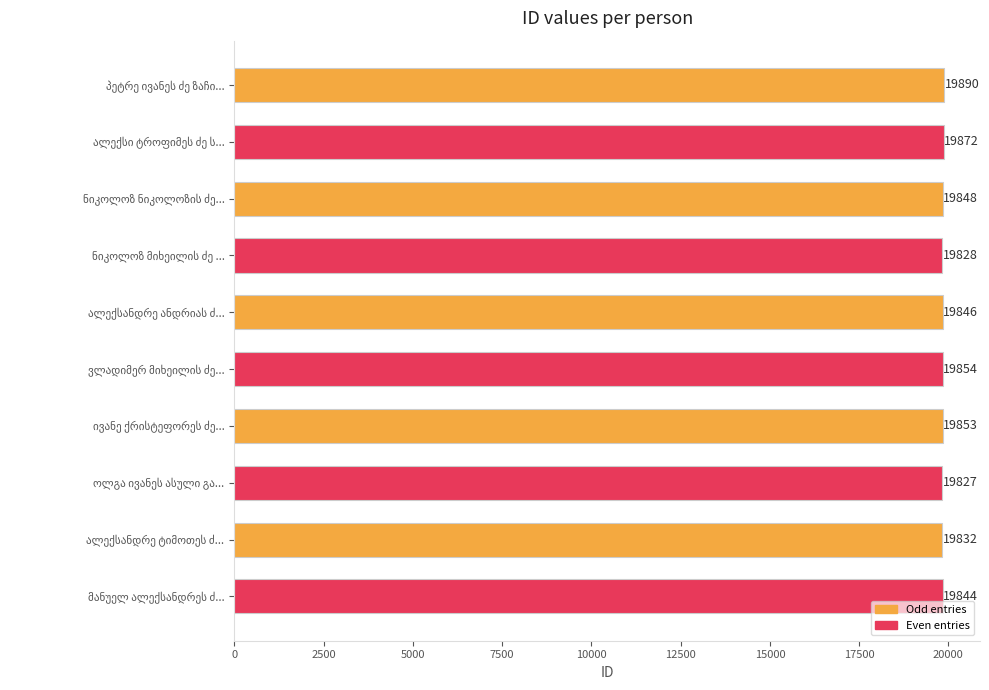

What is the value of the 5th bar from the top?

19846